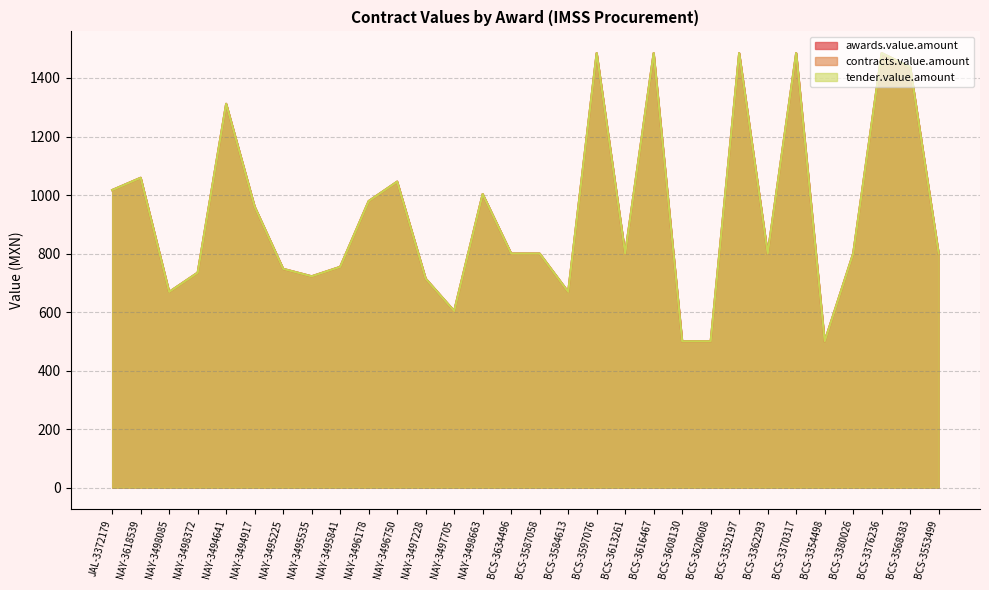

What position from the left is BCS-3597076?

18